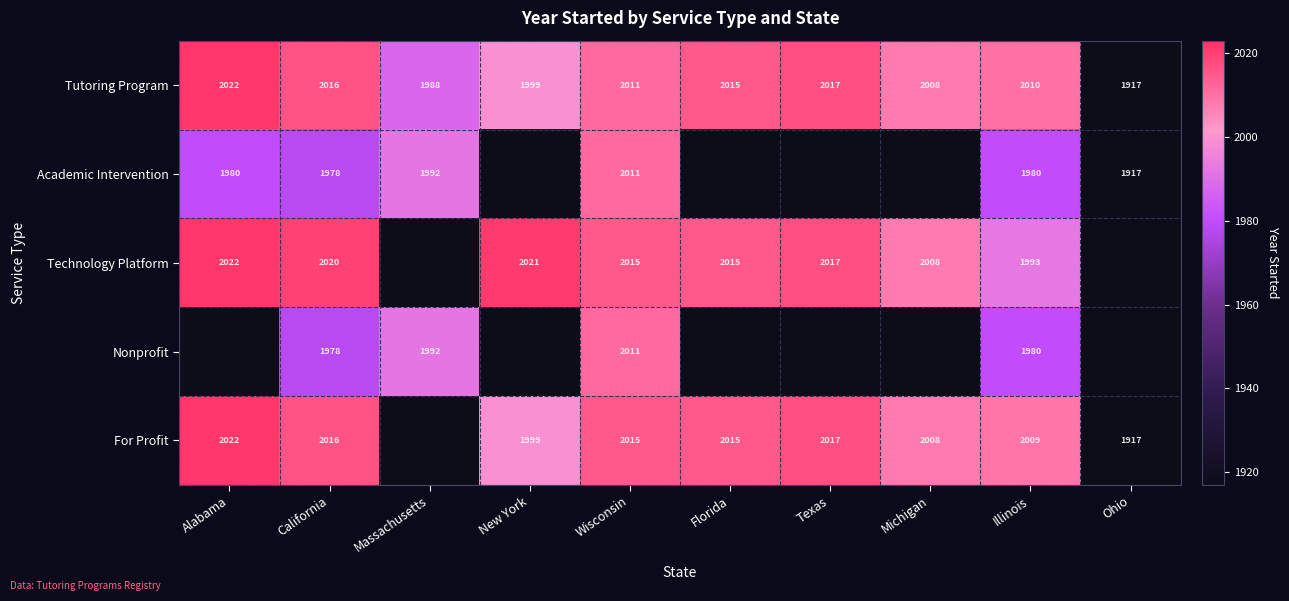

The Academic Intervention series shows 2813.2 at Wisconsin. True or false?

False